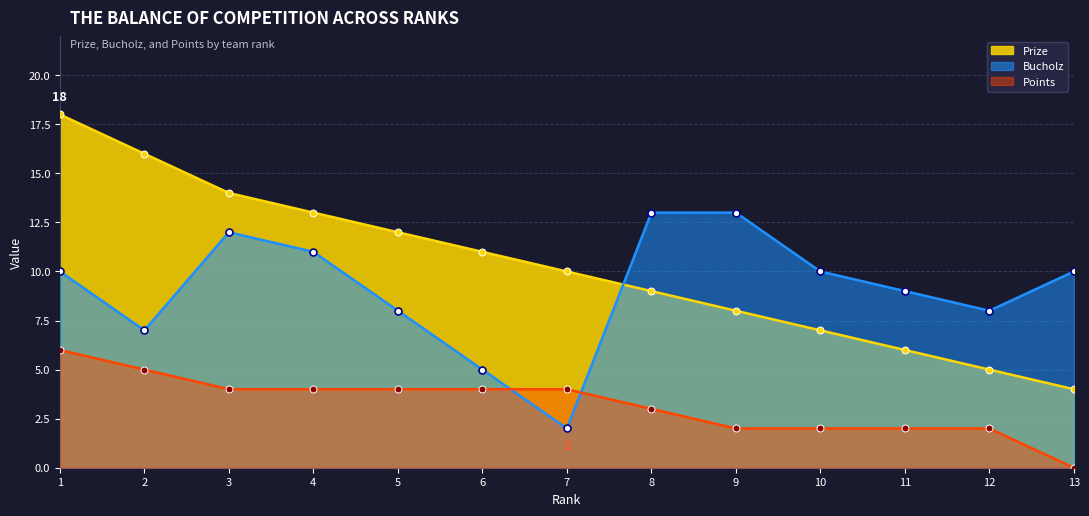

Between which two adjacent categories do Bucholz and Points first intersect?

6 and 7